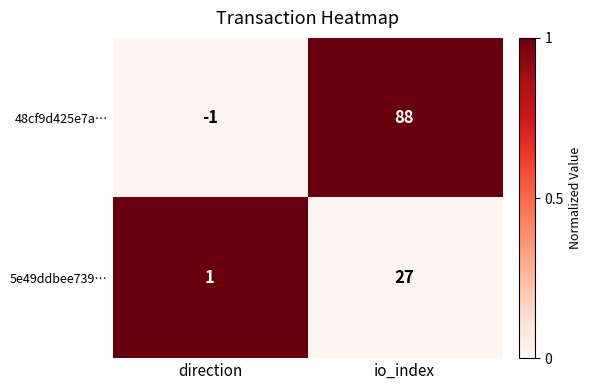

What is the sum of all 5e49ddbee739… values?

28